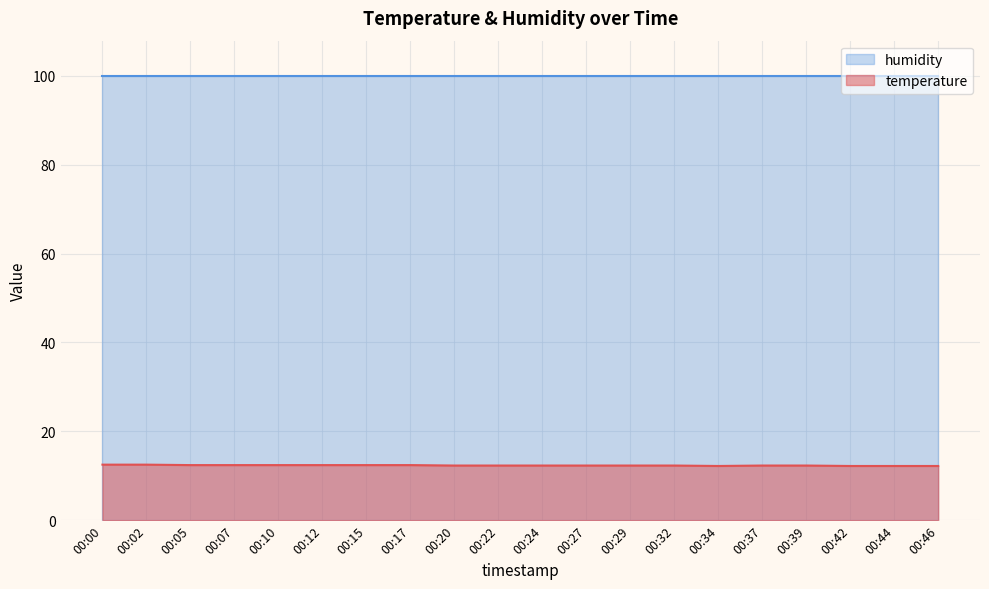

What is the difference between the maximum and minimum values?

0.3